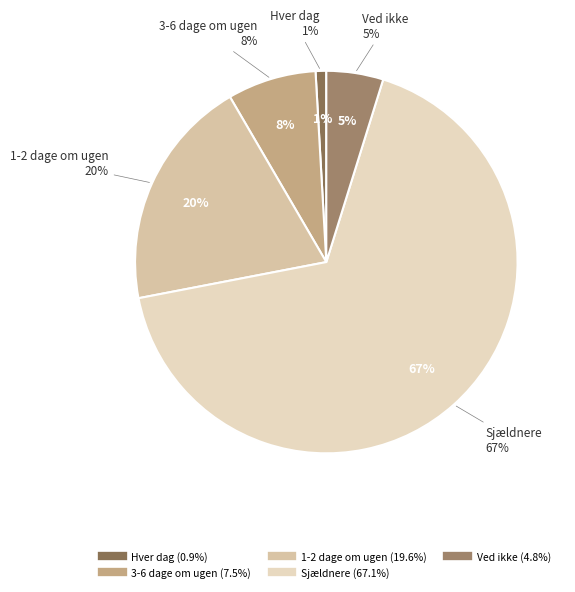

Rank the categories by value from lowest to highest.

Hver dag, Ved ikke, 3-6 dage om ugen, 1-2 dage om ugen, Sjældnere